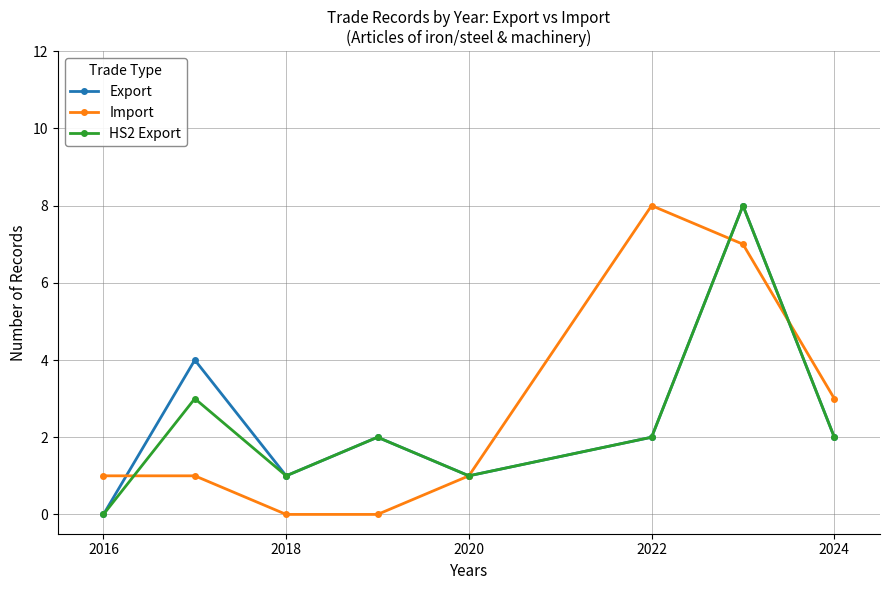

What is the highest value of the Import series?

8